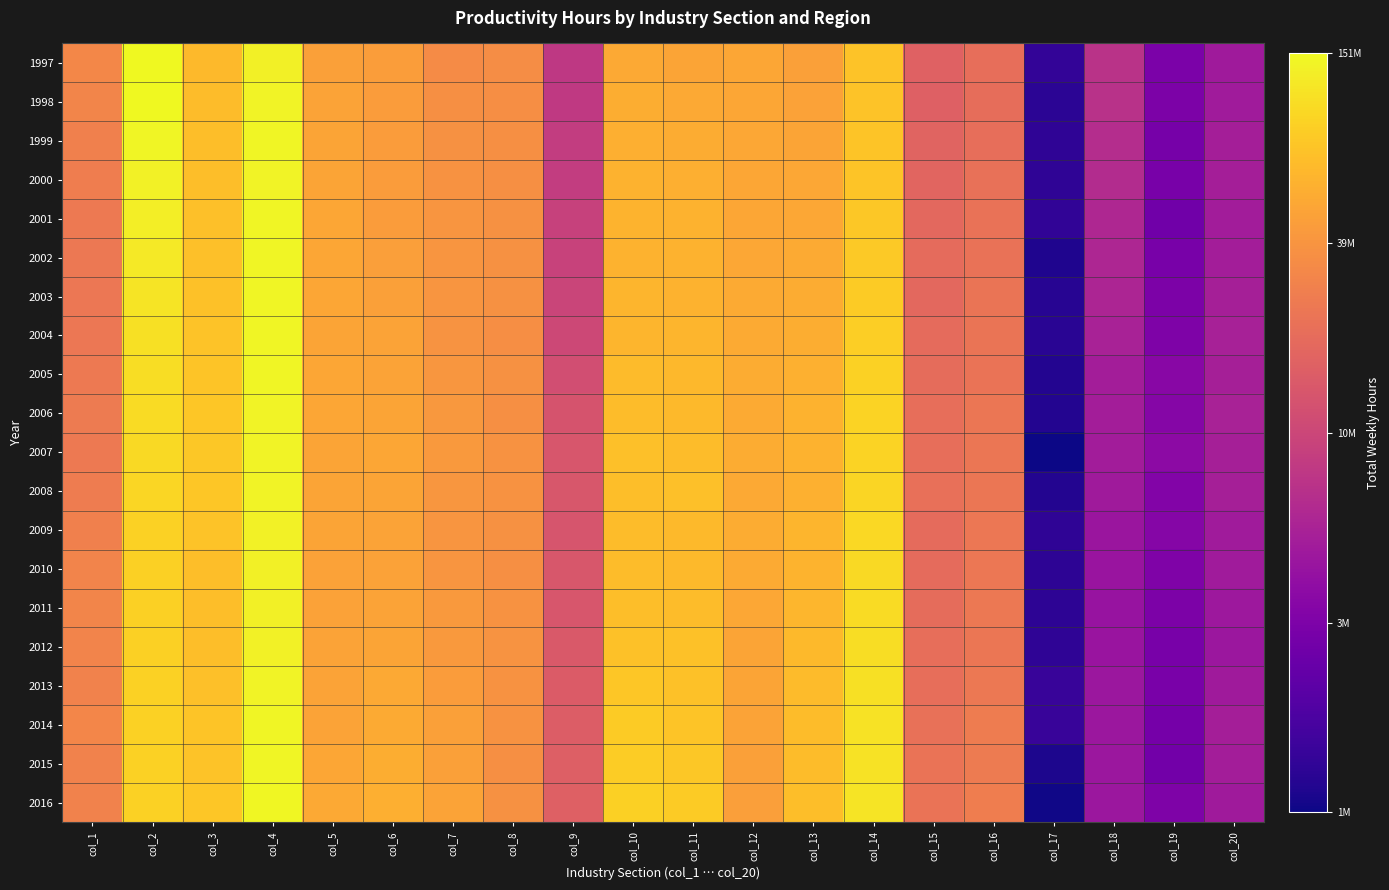

Reading right to left, what are all the values shown in this chart?

1997: col_20=15.3	col_19=14.8	col_18=15.8	col_17=13.8	col_16=16.9	col_15=16.6	col_14=18.1	col_13=17.7	col_12=17.7	col_11=17.7	col_10=17.8	col_9=15.9	col_8=17.4	col_7=17.4	col_6=17.6	col_5=17.7	col_4=18.7	col_3=18.0	col_2=18.8	col_1=17.3
1998: col_20=15.3	col_19=14.8	col_18=15.8	col_17=13.7	col_16=16.8	col_15=16.6	col_14=18.1	col_13=17.7	col_12=17.7	col_11=17.8	col_10=17.8	col_9=15.9	col_8=17.4	col_7=17.4	col_6=17.6	col_5=17.7	col_4=18.8	col_3=18.1	col_2=18.8	col_1=17.2
1999: col_20=15.4	col_19=14.7	col_18=15.7	col_17=13.8	col_16=16.9	col_15=16.7	col_14=18.2	col_13=17.7	col_12=17.8	col_11=17.8	col_10=17.9	col_9=16.0	col_8=17.4	col_7=17.4	col_6=17.6	col_5=17.7	col_4=18.8	col_3=18.1	col_2=18.8	col_1=17.2
2000: col_20=15.4	col_19=14.7	col_18=15.6	col_17=13.8	col_16=16.9	col_15=16.7	col_14=18.2	col_13=17.8	col_12=17.8	col_11=17.9	col_10=17.9	col_9=16.0	col_8=17.4	col_7=17.5	col_6=17.6	col_5=17.7	col_4=18.8	col_3=18.1	col_2=18.7	col_1=17.1
2001: col_20=15.3	col_19=14.6	col_18=15.6	col_17=13.8	col_16=16.9	col_15=16.8	col_14=18.2	col_13=17.8	col_12=17.8	col_11=17.9	col_10=17.9	col_9=16.0	col_8=17.4	col_7=17.5	col_6=17.6	col_5=17.7	col_4=18.8	col_3=18.1	col_2=18.7	col_1=17.1
2002: col_20=15.4	col_19=14.7	col_18=15.5	col_17=13.6	col_16=16.9	col_15=16.8	col_14=18.2	col_13=17.8	col_12=17.8	col_11=17.9	col_10=17.9	col_9=16.1	col_8=17.4	col_7=17.5	col_6=17.6	col_5=17.8	col_4=18.8	col_3=18.1	col_2=18.6	col_1=17.0
2003: col_20=15.4	col_19=14.8	col_18=15.5	col_17=13.7	col_16=17.0	col_15=16.8	col_14=18.3	col_13=17.8	col_12=17.8	col_11=17.9	col_10=18.0	col_9=16.1	col_8=17.4	col_7=17.5	col_6=17.7	col_5=17.8	col_4=18.8	col_3=18.1	col_2=18.6	col_1=17.0
2004: col_20=15.4	col_19=14.8	col_18=15.5	col_17=13.7	col_16=17.0	col_15=16.8	col_14=18.3	col_13=17.8	col_12=17.8	col_11=18.0	col_10=18.0	col_9=16.2	col_8=17.4	col_7=17.5	col_6=17.7	col_5=17.7	col_4=18.8	col_3=18.1	col_2=18.5	col_1=17.0
2005: col_20=15.4	col_19=15.0	col_18=15.4	col_17=13.6	col_16=16.9	col_15=16.8	col_14=18.3	col_13=17.9	col_12=17.8	col_11=18.0	col_10=18.0	col_9=16.3	col_8=17.4	col_7=17.5	col_6=17.7	col_5=17.7	col_4=18.8	col_3=18.2	col_2=18.5	col_1=17.1
2006: col_20=15.5	col_19=14.9	col_18=15.4	col_17=13.7	col_16=17.0	col_15=16.9	col_14=18.4	col_13=17.9	col_12=17.8	col_11=18.0	col_10=18.1	col_9=16.4	col_8=17.4	col_7=17.5	col_6=17.7	col_5=17.8	col_4=18.8	col_3=18.2	col_2=18.5	col_1=17.1
2007: col_20=15.4	col_19=15.0	col_18=15.3	col_17=13.4	col_16=17.0	col_15=16.9	col_14=18.4	col_13=17.9	col_12=17.8	col_11=18.1	col_10=18.1	col_9=16.4	col_8=17.5	col_7=17.6	col_6=17.8	col_5=17.7	col_4=18.8	col_3=18.2	col_2=18.4	col_1=17.1
2008: col_20=15.4	col_19=14.9	col_18=15.3	col_17=13.6	col_16=17.0	col_15=16.9	col_14=18.4	col_13=17.9	col_12=17.8	col_11=18.1	col_10=18.1	col_9=16.5	col_8=17.5	col_7=17.5	col_6=17.7	col_5=17.7	col_4=18.8	col_3=18.2	col_2=18.4	col_1=17.1
2009: col_20=15.3	col_19=14.9	col_18=15.2	col_17=13.8	col_16=17.0	col_15=16.8	col_14=18.4	col_13=18.0	col_12=17.8	col_11=18.0	col_10=18.1	col_9=16.4	col_8=17.4	col_7=17.5	col_6=17.7	col_5=17.7	col_4=18.7	col_3=18.1	col_2=18.3	col_1=17.2
2010: col_20=15.3	col_19=14.8	col_18=15.2	col_17=13.8	col_16=17.0	col_15=16.8	col_14=18.5	col_13=17.9	col_12=17.8	col_11=18.0	col_10=18.1	col_9=16.5	col_8=17.4	col_7=17.5	col_6=17.7	col_5=17.7	col_4=18.7	col_3=18.1	col_2=18.3	col_1=17.2
2011: col_20=15.3	col_19=14.8	col_18=15.2	col_17=13.7	col_16=17.0	col_15=16.8	col_14=18.5	col_13=18.0	col_12=17.8	col_11=18.1	col_10=18.1	col_9=16.4	col_8=17.5	col_7=17.6	col_6=17.7	col_5=17.7	col_4=18.7	col_3=18.1	col_2=18.3	col_1=17.2
2012: col_20=15.3	col_19=14.7	col_18=15.2	col_17=13.8	col_16=17.0	col_15=16.9	col_14=18.5	col_13=18.0	col_12=17.7	col_11=18.1	col_10=18.1	col_9=16.5	col_8=17.5	col_7=17.6	col_6=17.7	col_5=17.7	col_4=18.7	col_3=18.1	col_2=18.3	col_1=17.2
2013: col_20=15.3	col_19=14.7	col_18=15.2	col_17=13.9	col_16=17.0	col_15=16.9	col_14=18.5	col_13=18.0	col_12=17.7	col_11=18.1	col_10=18.2	col_9=16.5	col_8=17.4	col_7=17.6	col_6=17.8	col_5=17.7	col_4=18.8	col_3=18.1	col_2=18.3	col_1=17.2
2014: col_20=15.4	col_19=14.7	col_18=15.2	col_17=13.9	col_16=17.1	col_15=16.9	col_14=18.5	col_13=18.1	col_12=17.7	col_11=18.2	col_10=18.3	col_9=16.6	col_8=17.5	col_7=17.7	col_6=17.8	col_5=17.7	col_4=18.8	col_3=18.2	col_2=18.3	col_1=17.3
2015: col_20=15.4	col_19=14.6	col_18=15.3	col_17=13.6	col_16=17.1	col_15=16.9	col_14=18.5	col_13=18.1	col_12=17.7	col_11=18.2	col_10=18.3	col_9=16.6	col_8=17.4	col_7=17.7	col_6=17.9	col_5=17.7	col_4=18.8	col_3=18.2	col_2=18.3	col_1=17.2
2016: col_20=15.3	col_19=14.8	col_18=15.2	col_17=13.5	col_16=17.1	col_15=16.9	col_14=18.6	col_13=18.1	col_12=17.6	col_11=18.3	col_10=18.3	col_9=16.6	col_8=17.4	col_7=17.7	col_6=17.9	col_5=17.8	col_4=18.8	col_3=18.2	col_2=18.3	col_1=17.2